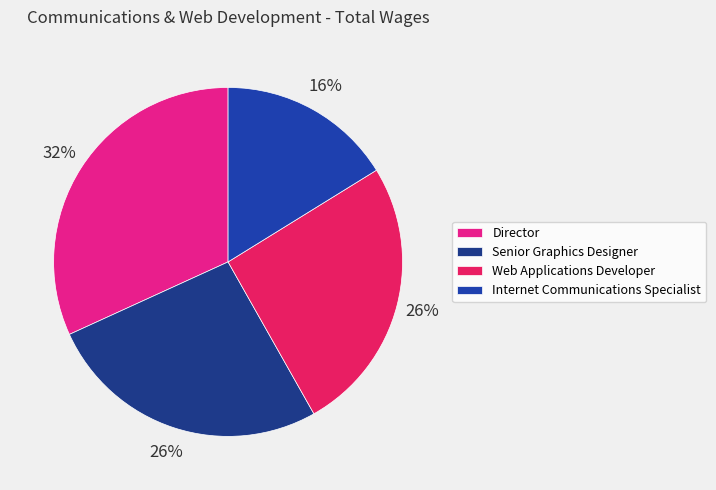

How many segments does this pie chart have?

4